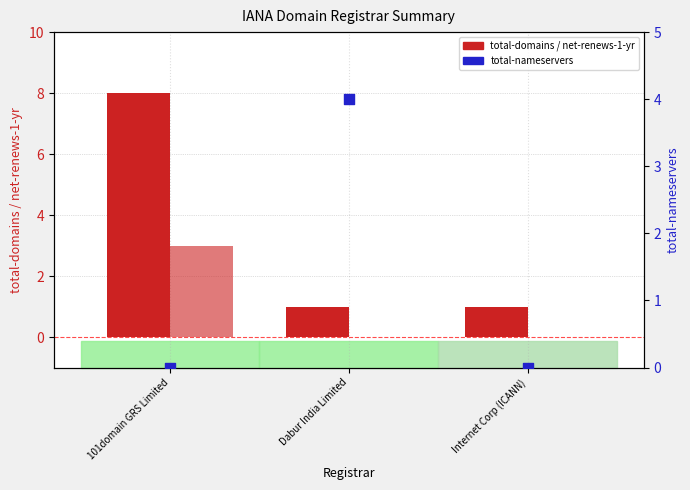

Which series reaches the maximum Y coordinate?

total-domains